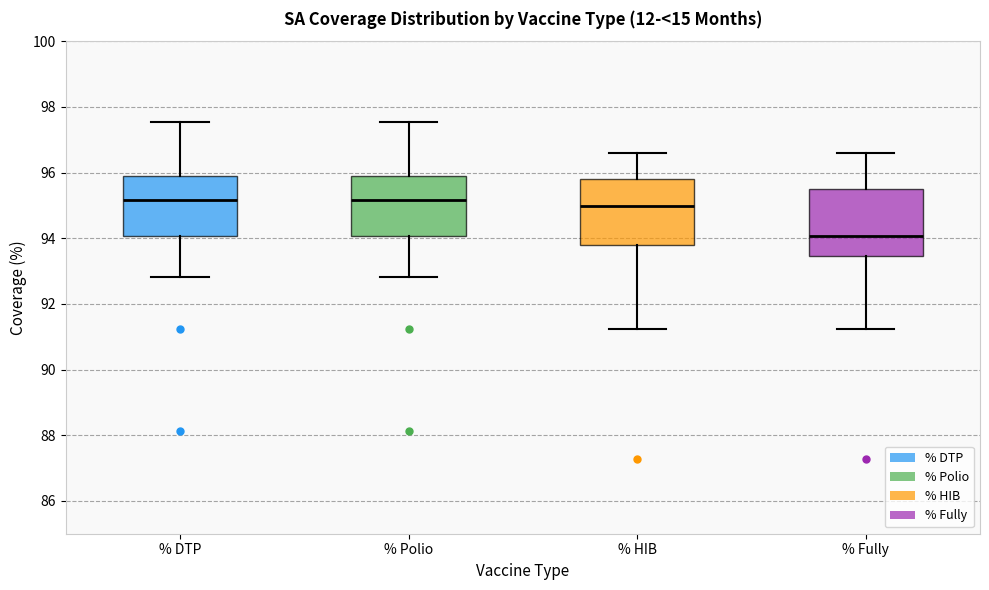

Which box has the lowest median line?

% Fully